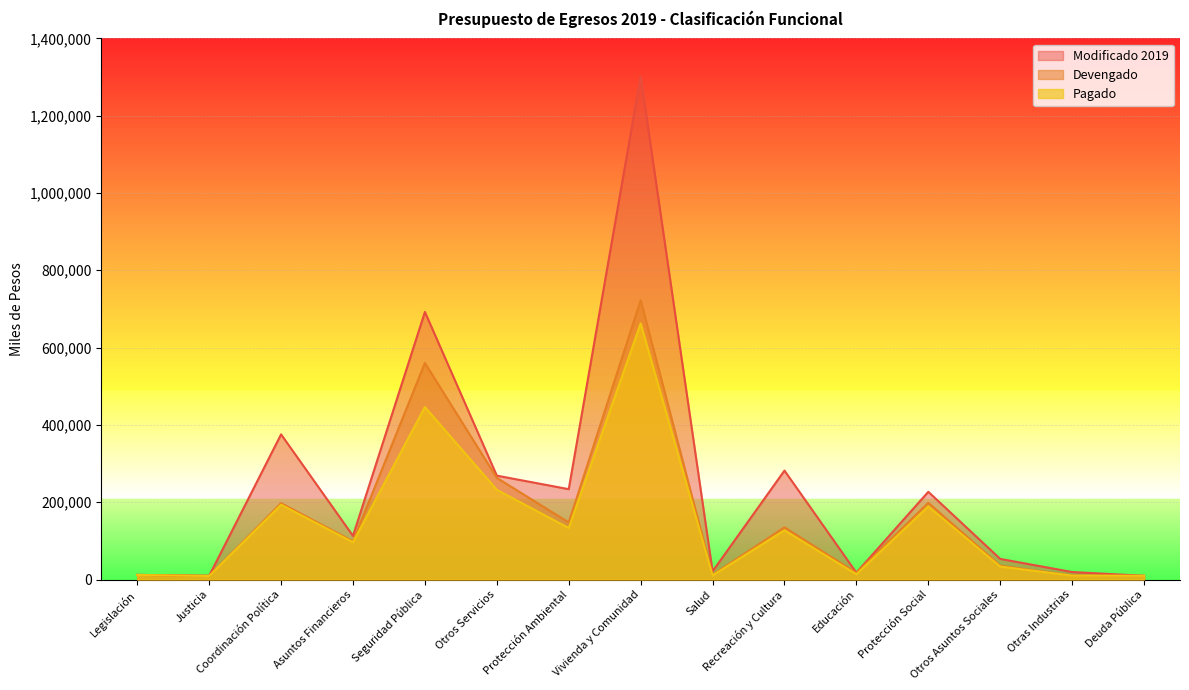

How many lines are shown in the chart?

3